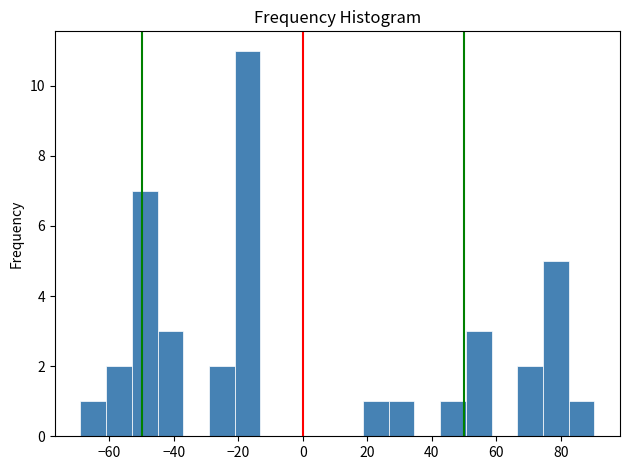

Around what value on the x-axis is the tallest bar? Give the approximate position of its centre, as read against the axis.

-18